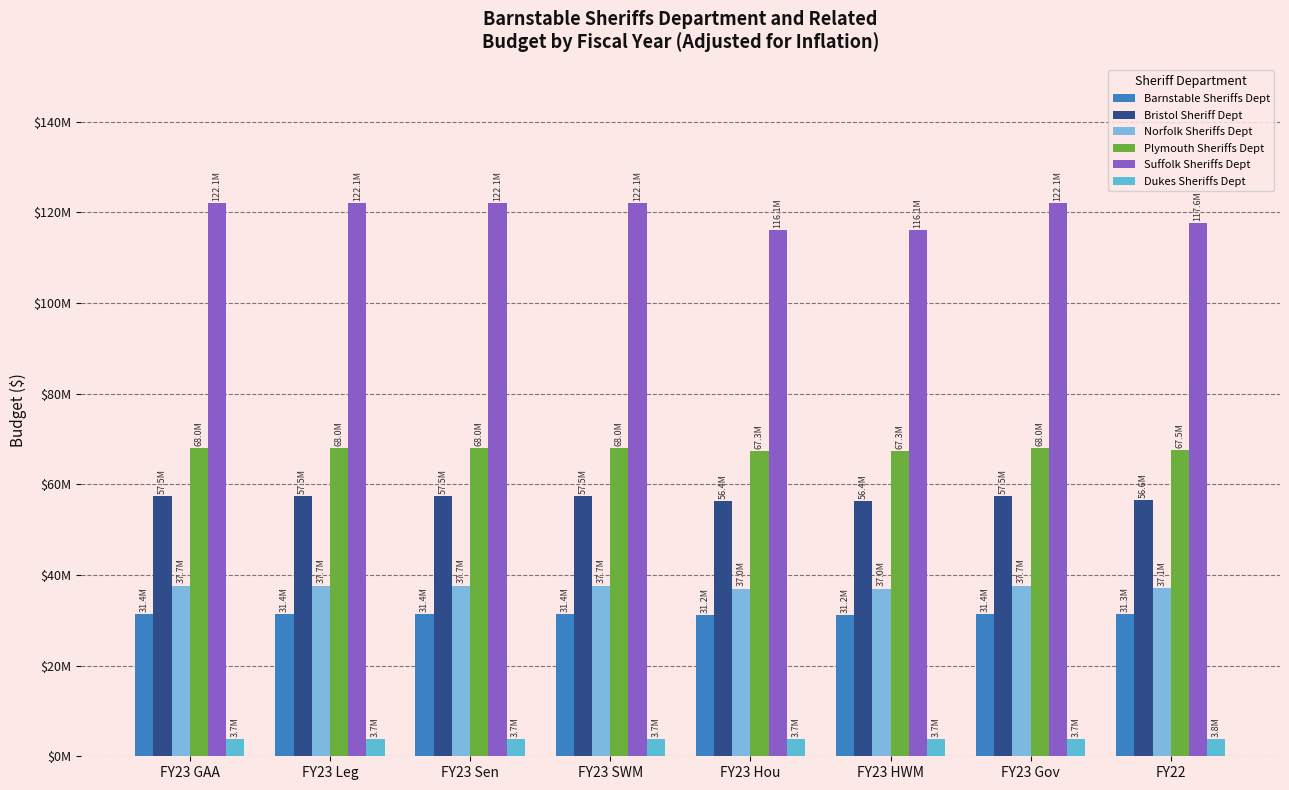

Does the chart contain stacked bars?

No